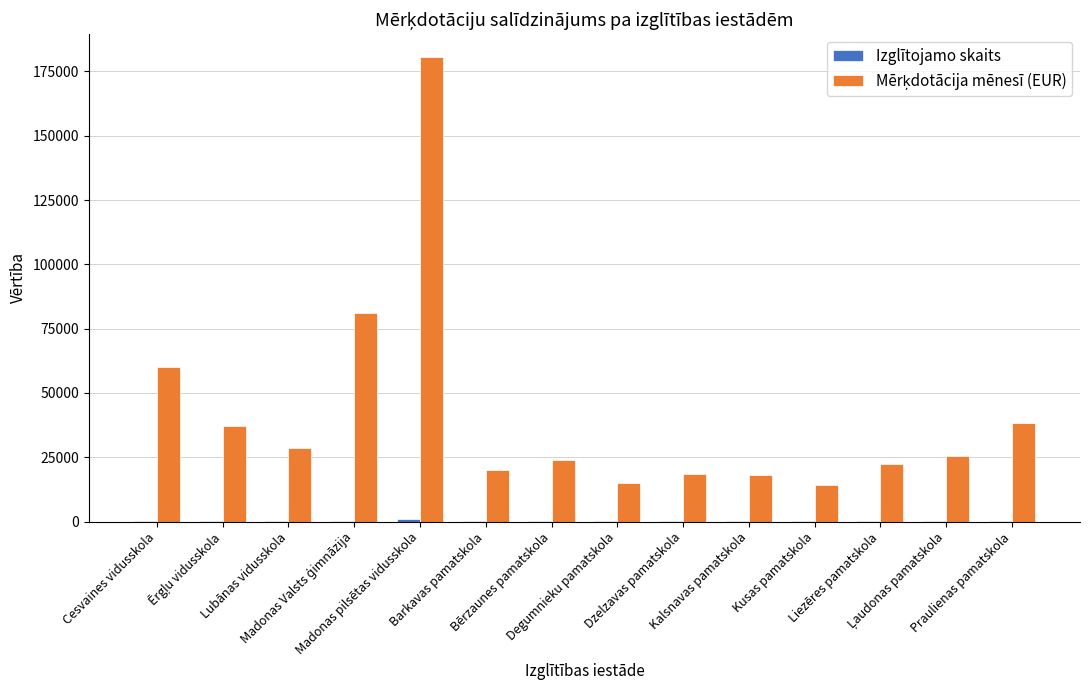

What is the greatest value displayed?

180451